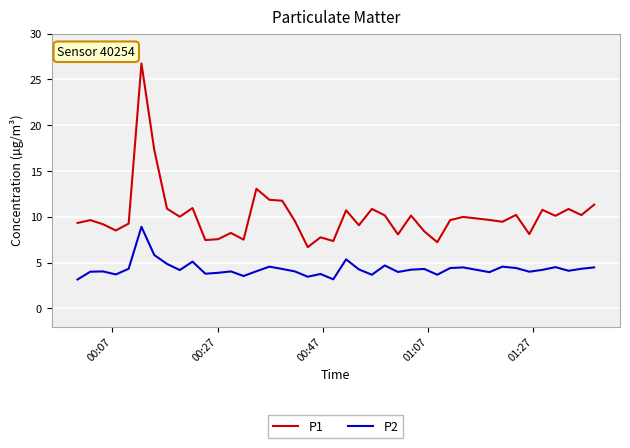

List the series in order of their peak value, lowest first.

P2, P1